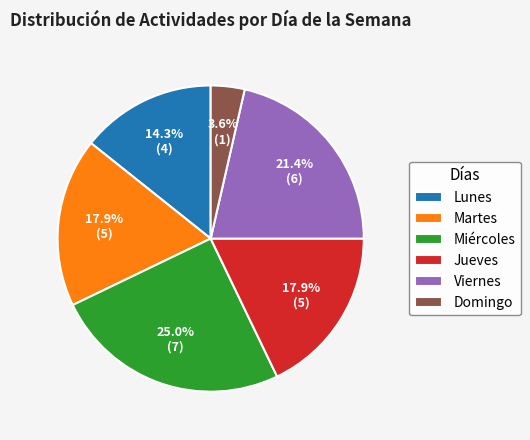

Which slice is the largest?

Miércoles